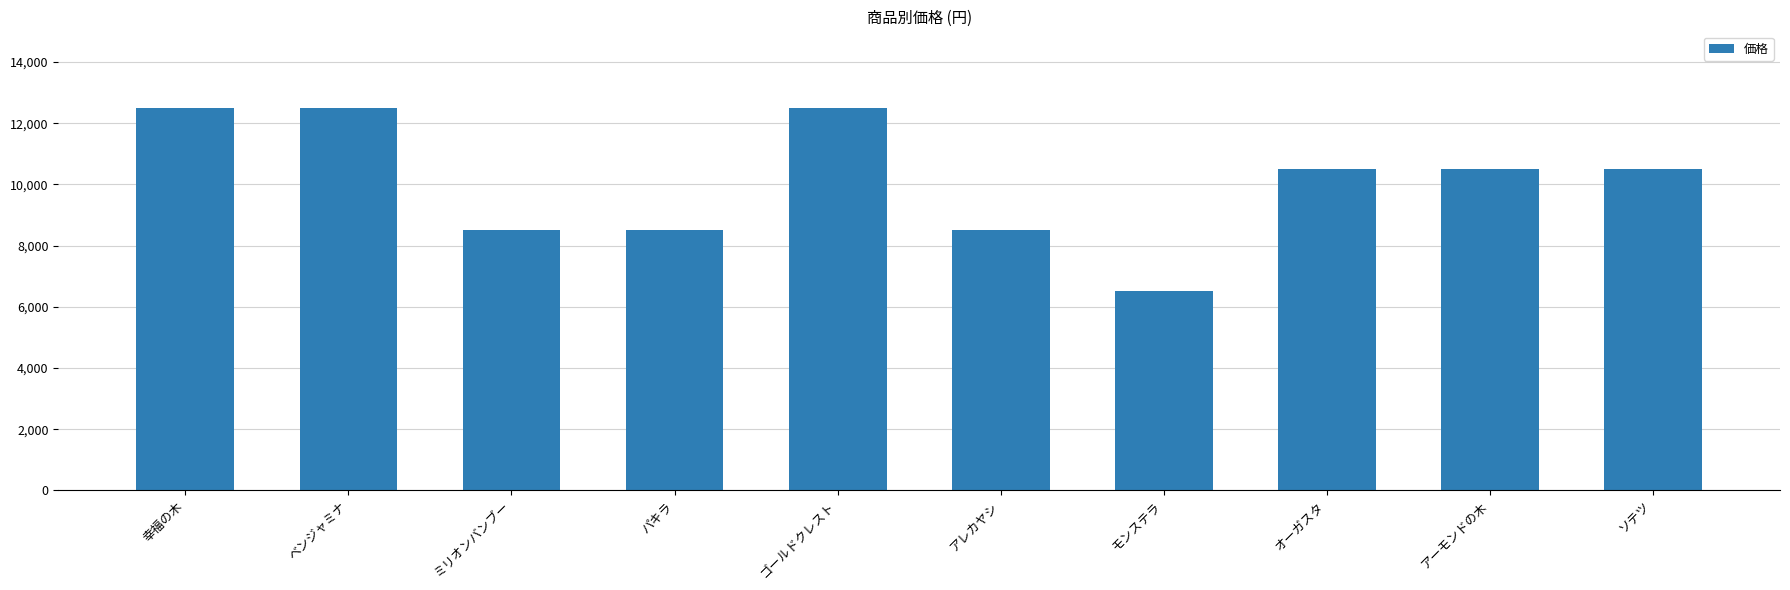

What is the sum of all values?

101000